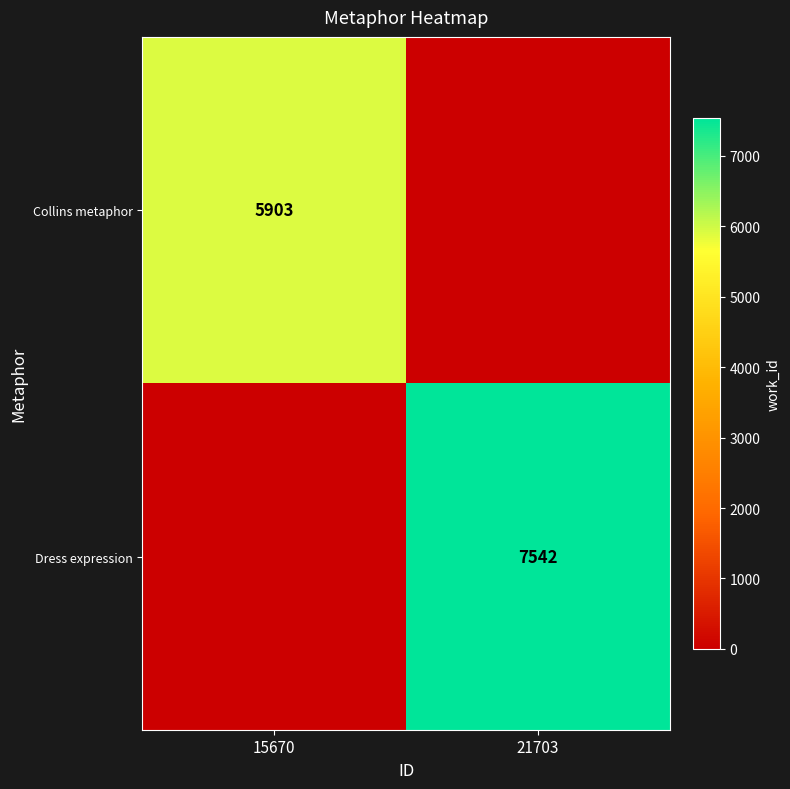

True or false: Collins metaphor has a value of 5903 at 15670.

True